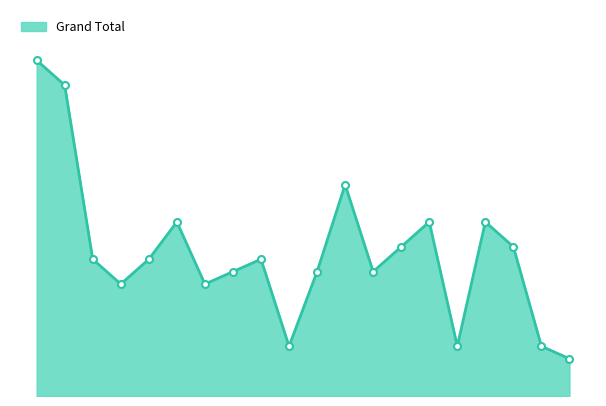

Rank the categories by value from lowest to highest.

101-105, 51-55, 81-85, 96-100, 16-20, 31-35, 36-40, 56-60, 66-70, 11-15, 21-25, 41-45, 71-75, 91-95, 26-30, 76-80, 86-90, 61-65, 6-10, 1-5